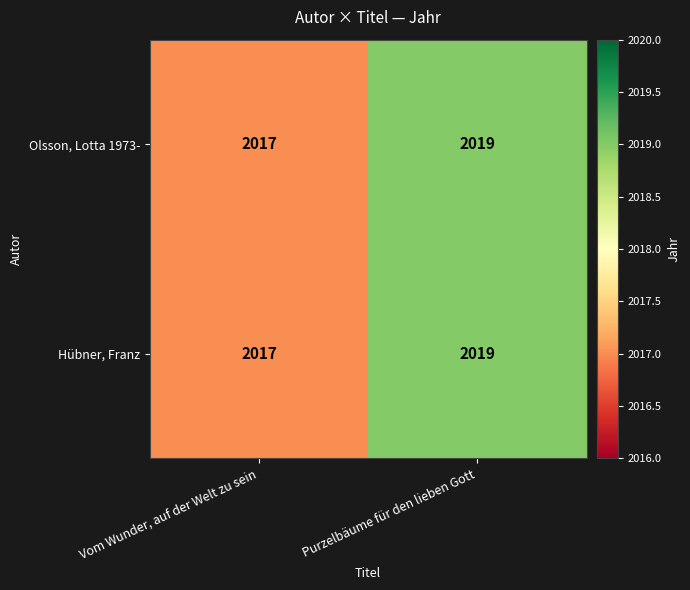

Reading left to right, what are all the values shown in this chart?

Olsson, Lotta 1973-: 2017	2019
Hübner, Franz: 2017	2019